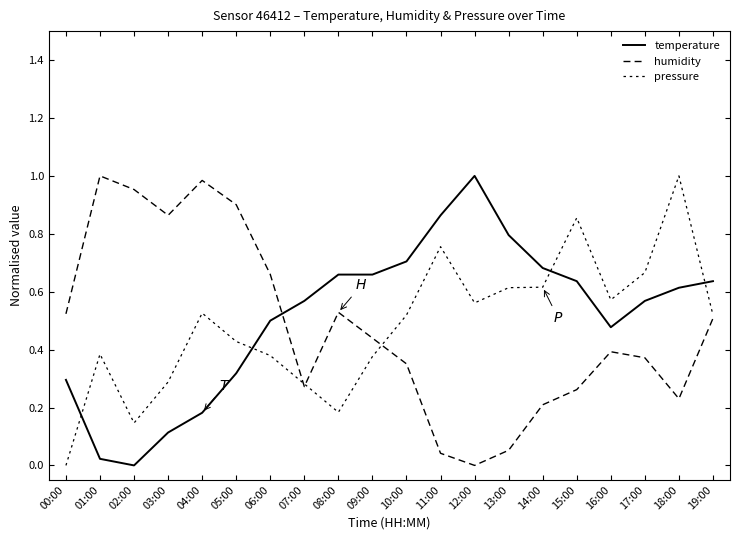

Is it true that humidity equals 0.5 at 00:00?

True